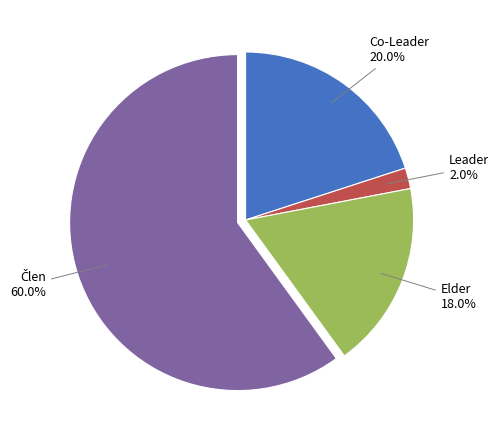

Which has a higher value, Leader or Elder?

Elder